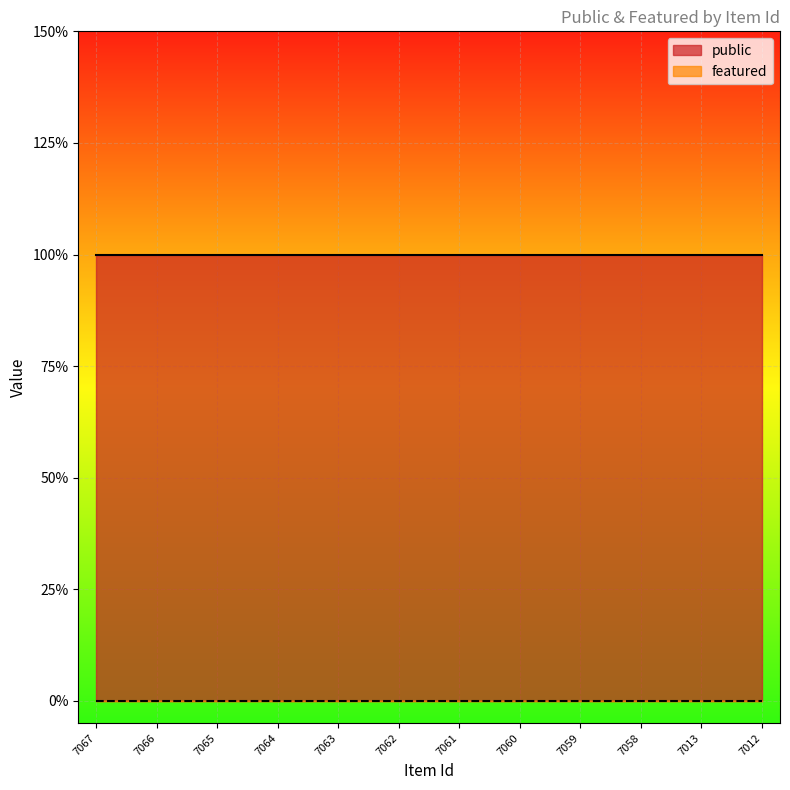

What is the lowest value of the public series?

1